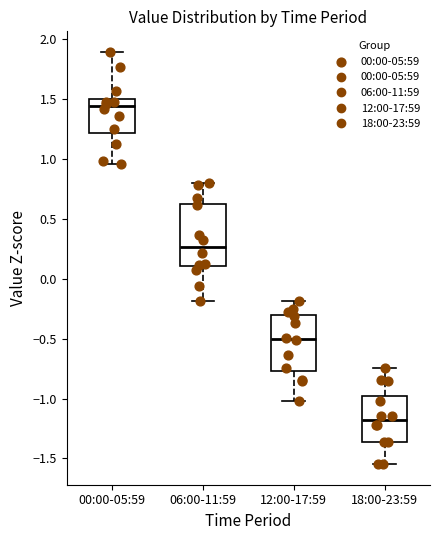

Which box has the lowest median line?

18:00-23:59